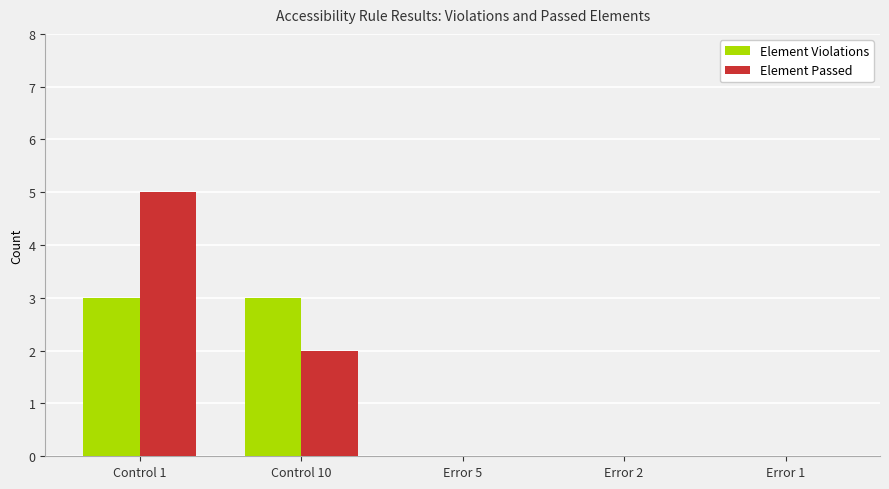

Which series has the largest total across all categories?

Element Passed